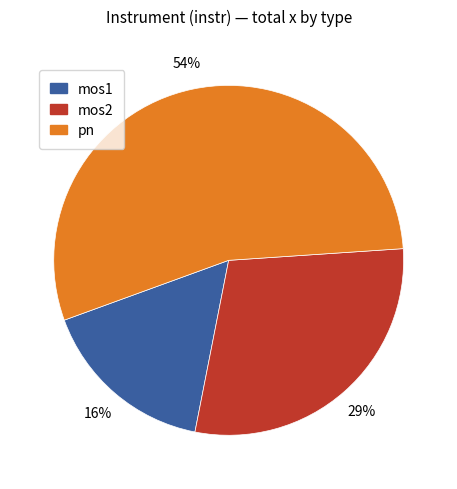

To the nearest percent, what is the average slice percentage?

33%